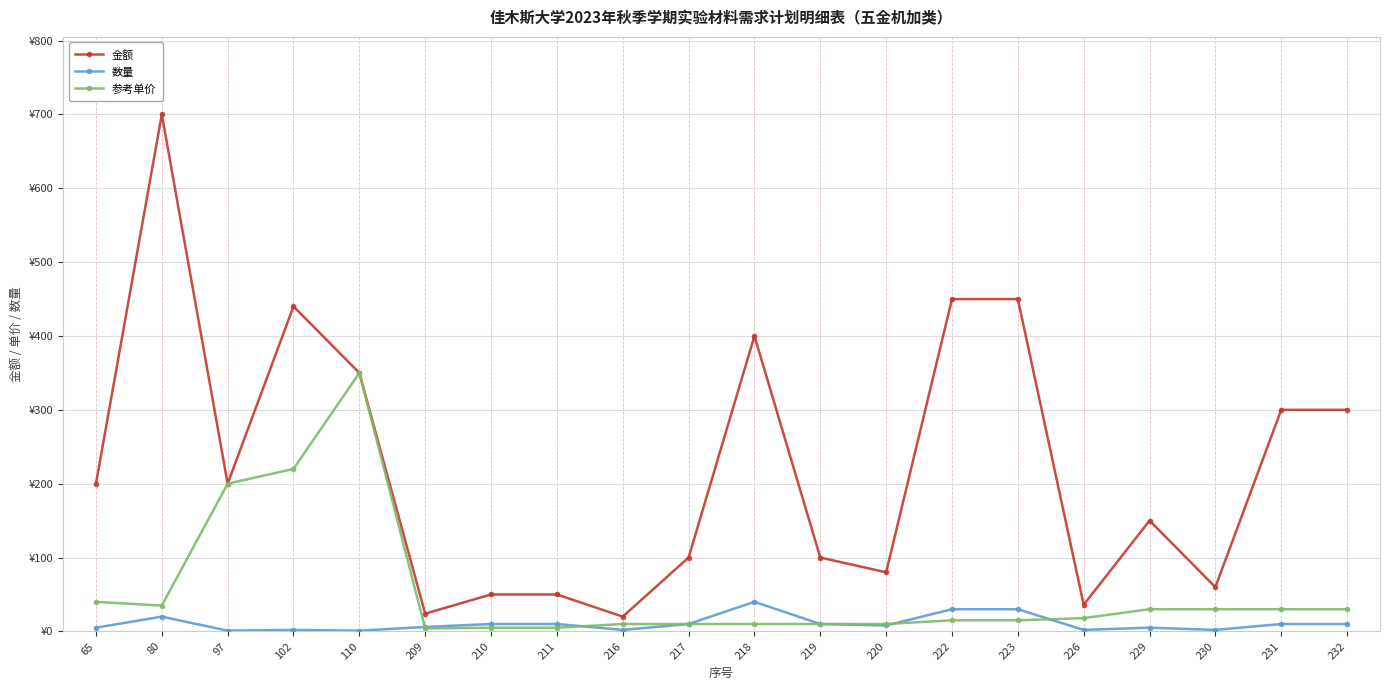

Reading left to right, extract all data points from this chart.

金额: 200	700	200	440	350	24	50	50	20	100	400	100	80	450	450	36	150	60	300	300
数量: 5	20	1	2	1	6	10	10	2	10	40	10	8	30	30	2	5	2	10	10
参考单价: 40	35	200	220	350	4	5	5	10	10	10	10	10	15	15	18	30	30	30	30